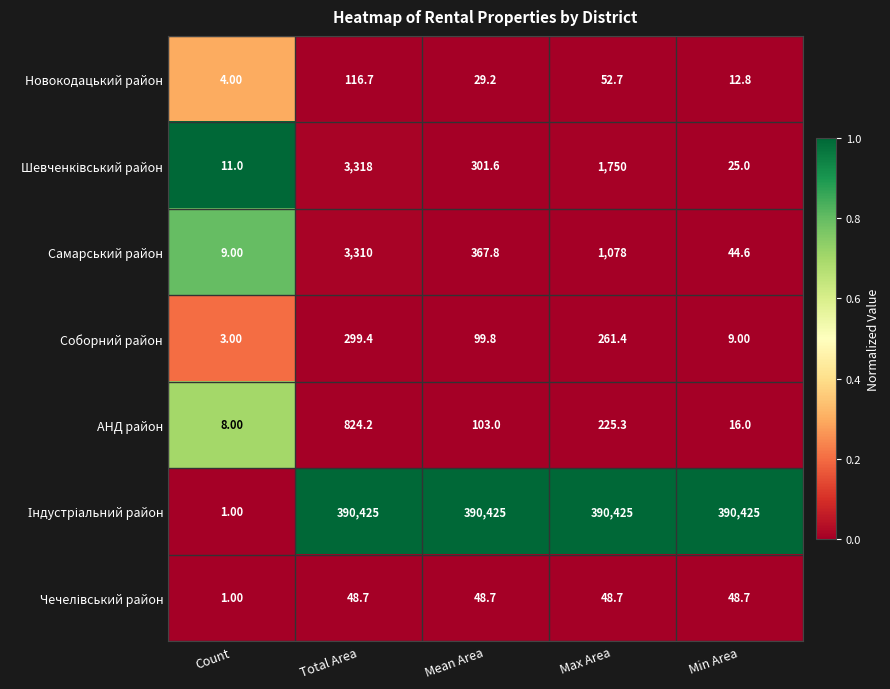

What is the average value of the Соборний район series?

134.5